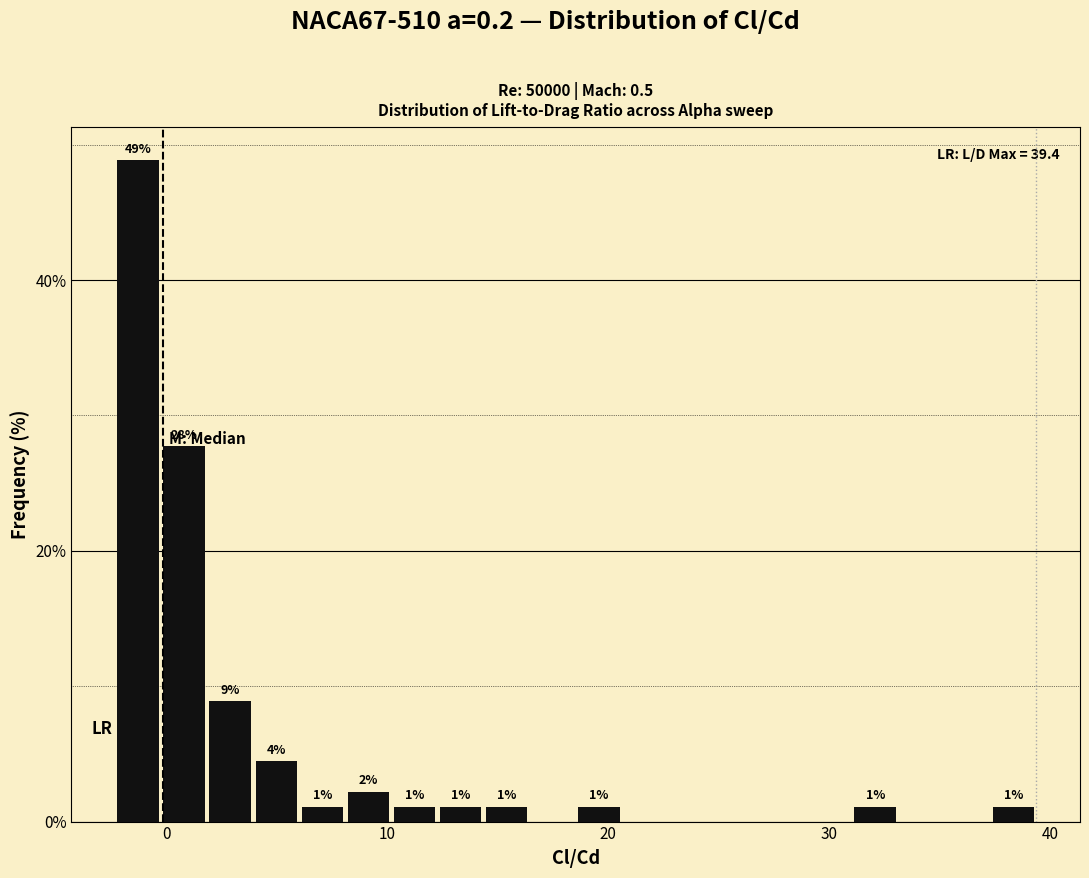

Around what value on the x-axis is the tallest bar? Give the approximate position of its centre, as read against the axis.

-1